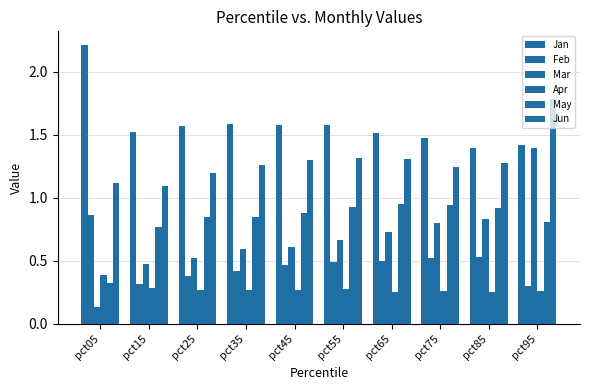

List the labels in order of Feb value, smallest first.

pct95, pct15, pct25, pct35, pct45, pct55, pct65, pct75, pct85, pct05